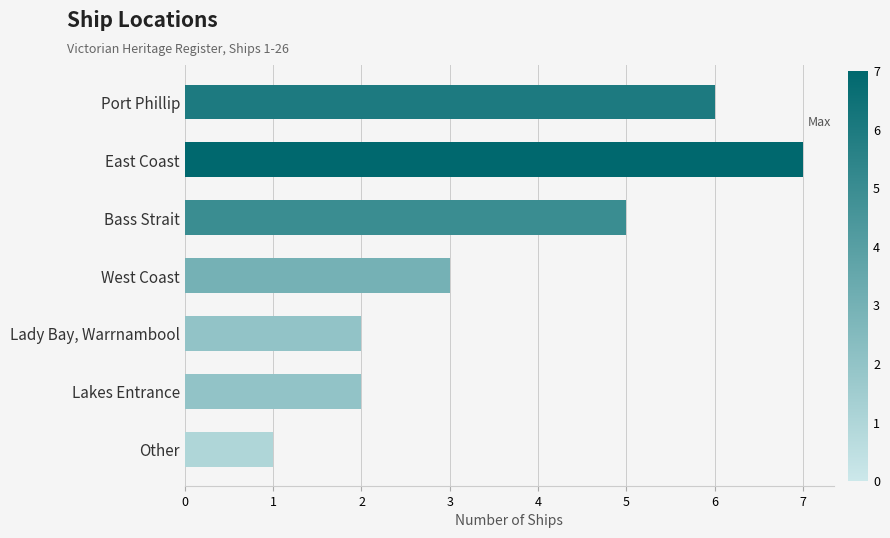

What is the difference between the maximum and minimum values?

6